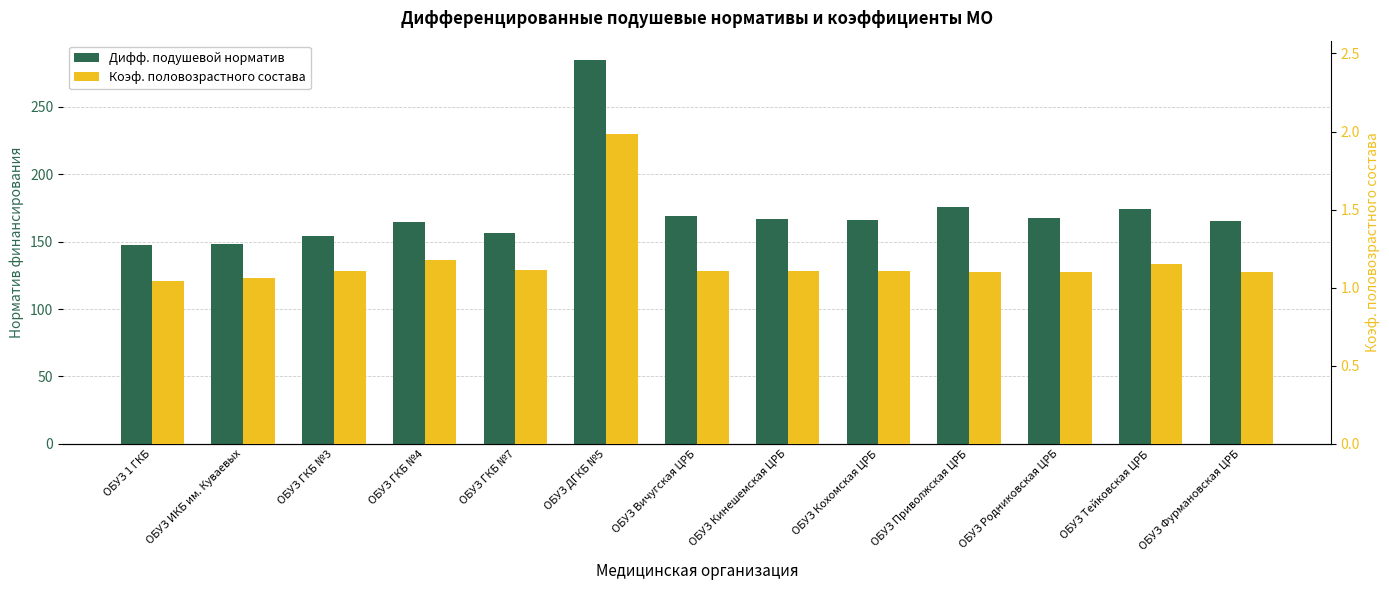

List the labels in order of Коэф. половозрастного состава value, largest first.

ОБУЗ ДГКБ №5, ОБУЗ ГКБ №4, ОБУЗ Тейковская ЦРБ, ОБУЗ ГКБ №7, ОБУЗ Вичугская ЦРБ, ОБУЗ ГКБ №3, ОБУЗ Кохомская ЦРБ, ОБУЗ Кинешемская ЦРБ, ОБУЗ Родниковская ЦРБ, ОБУЗ Приволжская ЦРБ, ОБУЗ Фурмановская ЦРБ, ОБУЗ ИКБ им. Куваевых, ОБУЗ 1 ГКБ